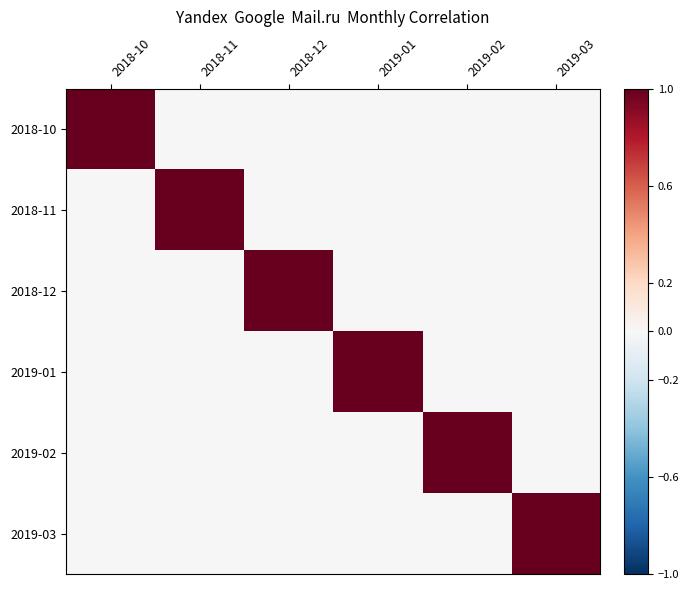

At which category is the sum across all series the highest?

2018-11